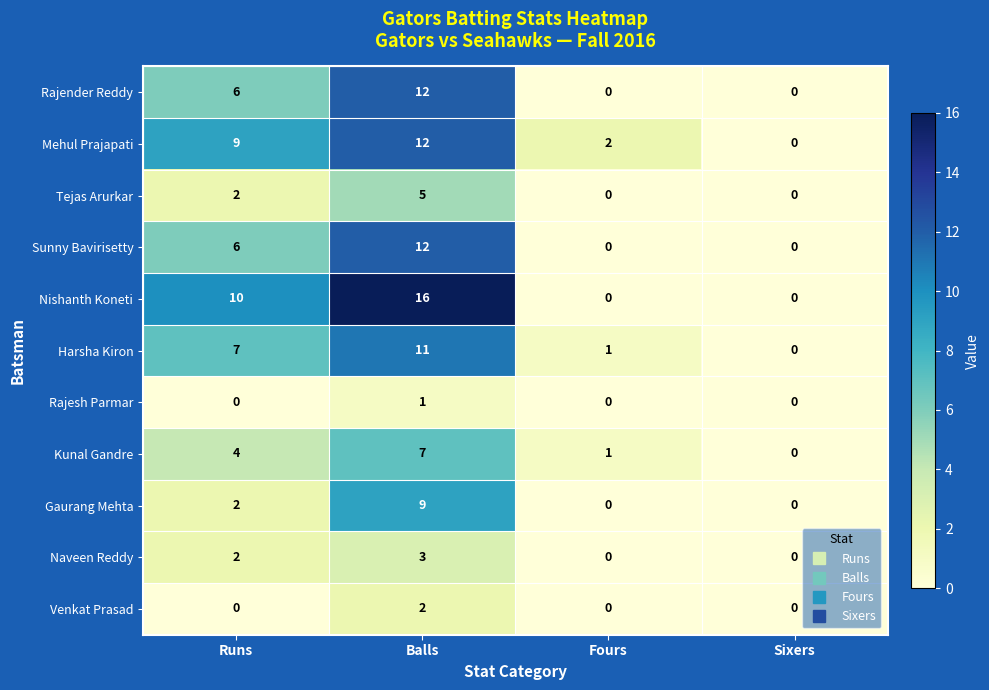

How many values in the Venkat Prasad series exceed 0?

1